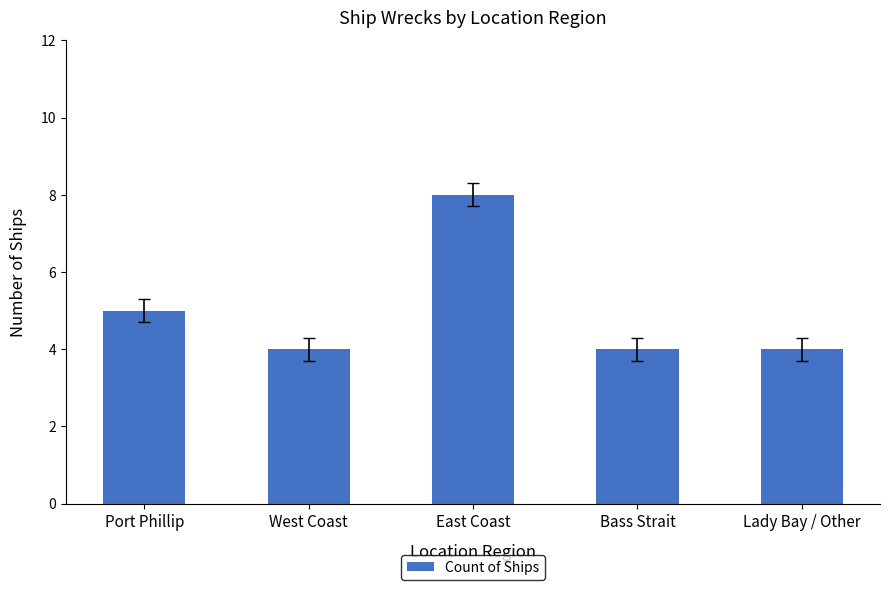

Where is the data nearest to the value 6?

Port Phillip